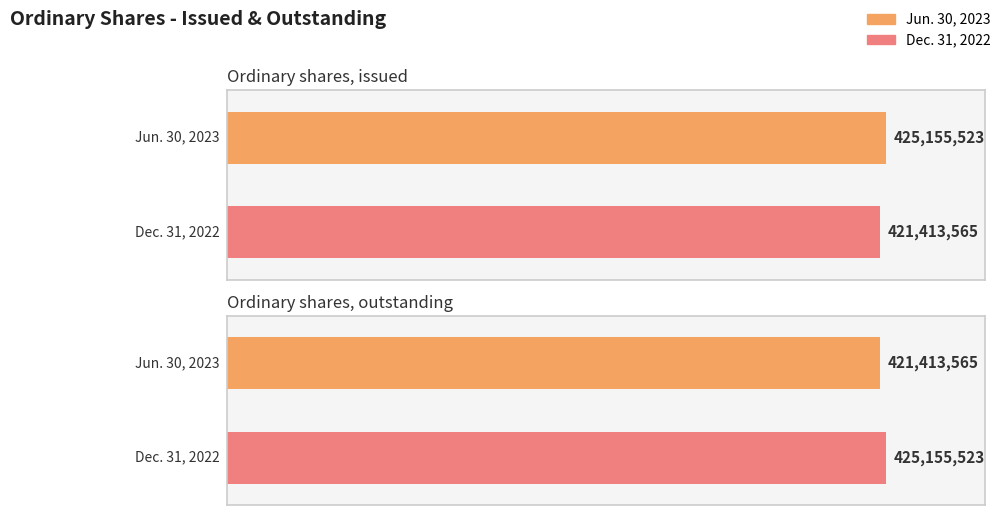

Reading left to right, transcribe all the data shown in this chart.

Jun. 30, 2023: Ordinary shares, issued=425155523	Ordinary shares, outstanding=421413565
Dec. 31, 2022: Ordinary shares, issued=421413565	Ordinary shares, outstanding=425155523